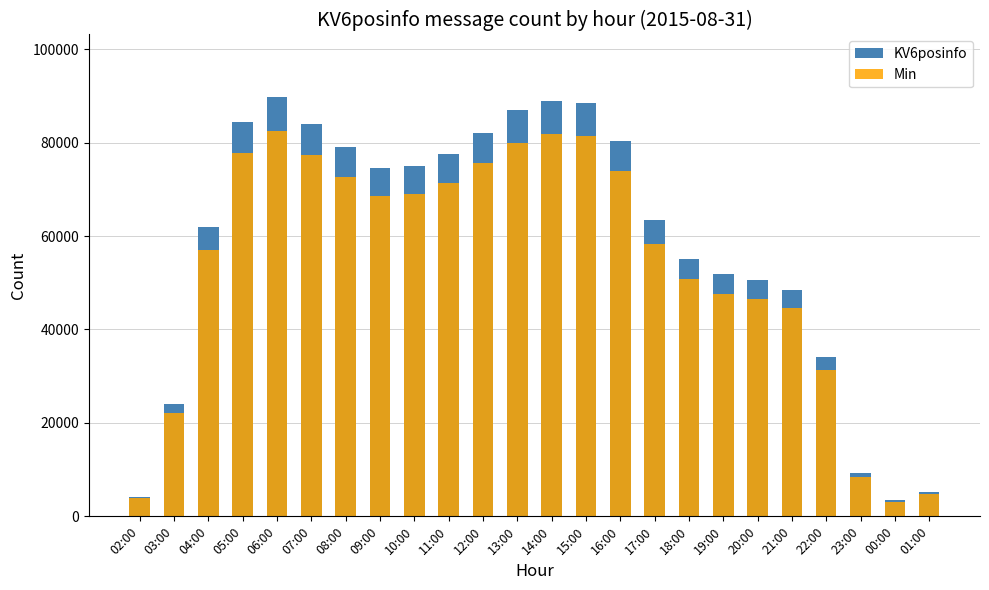

What is the greatest value displayed?

89678.0